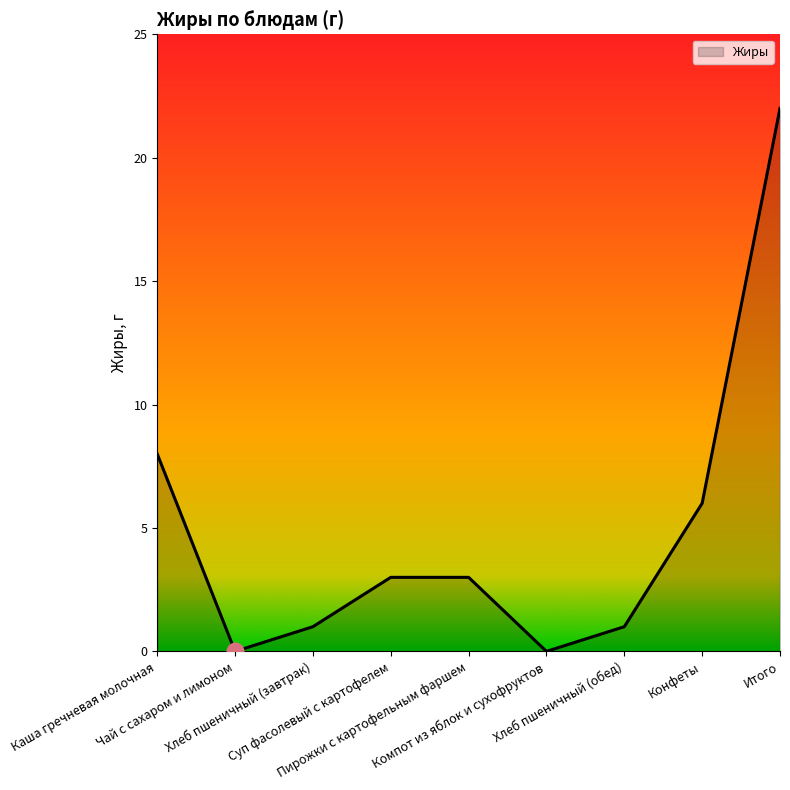

Reading left to right, what are all the values shown in this chart?

8	0	1	3	3	0	1	6	22